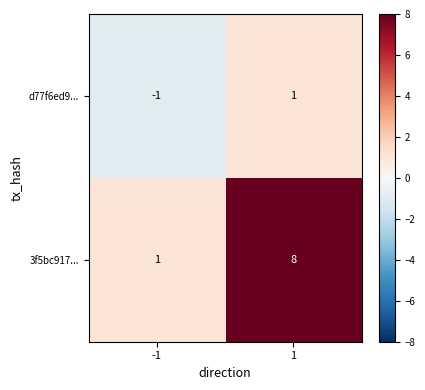

What is the greatest value displayed?

8